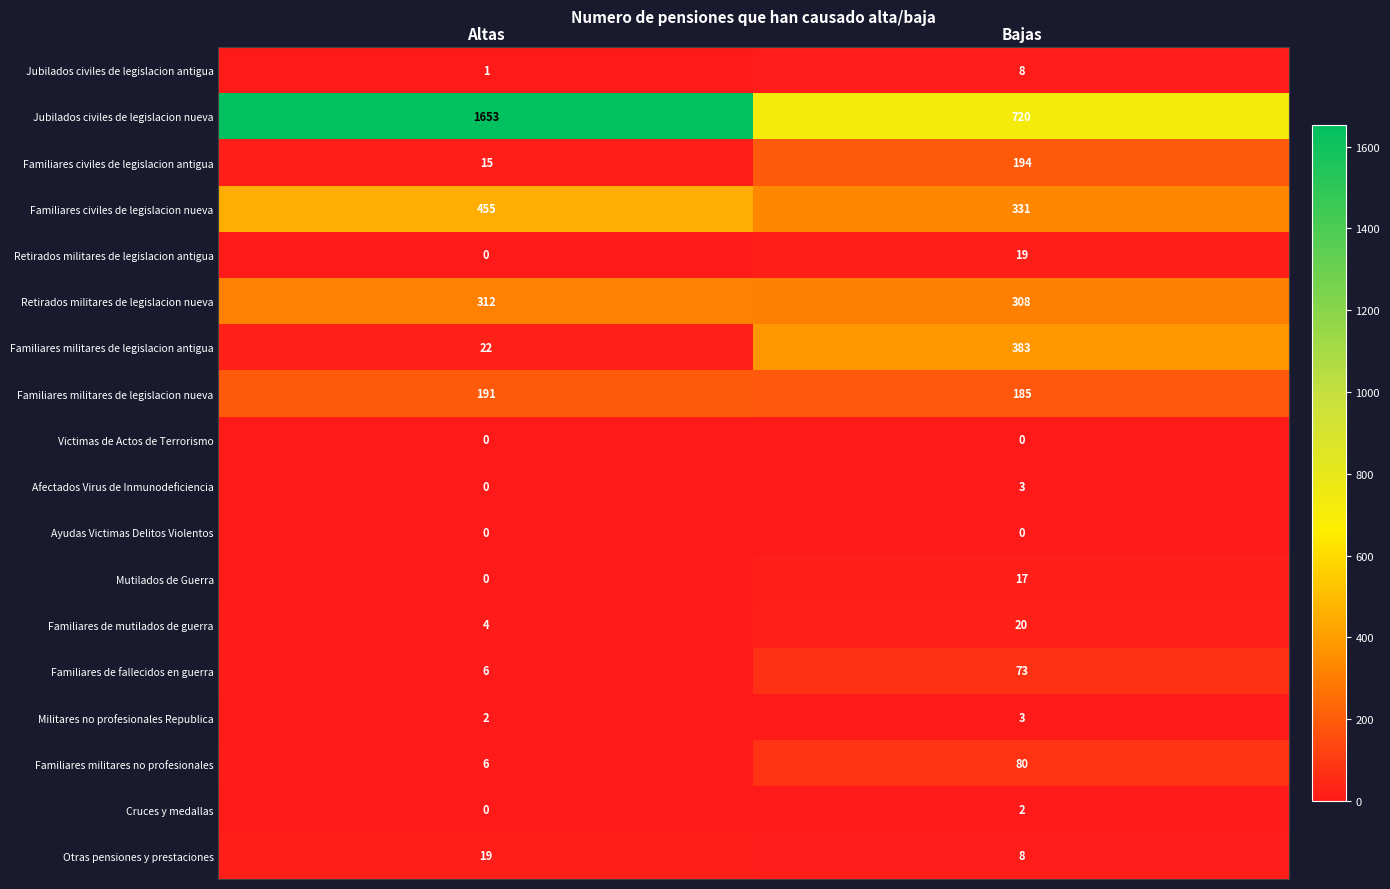

What is the total value across all series at Altas?

2686